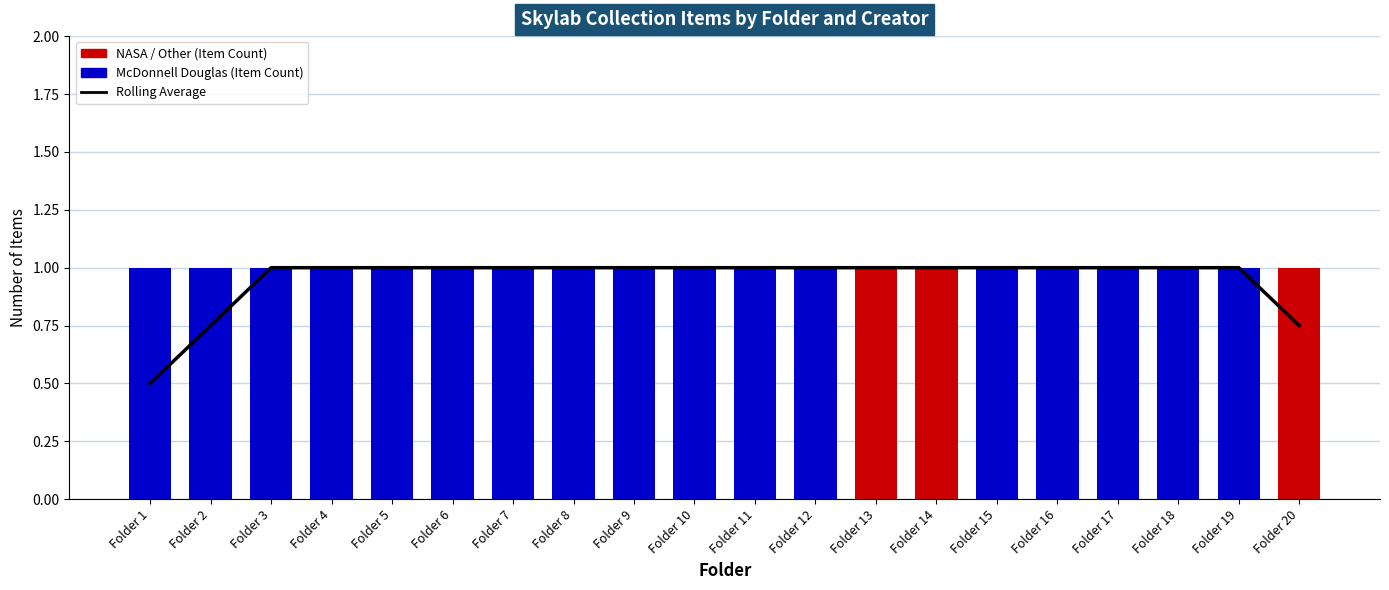

What is the maximum value shown in the chart?

1.0